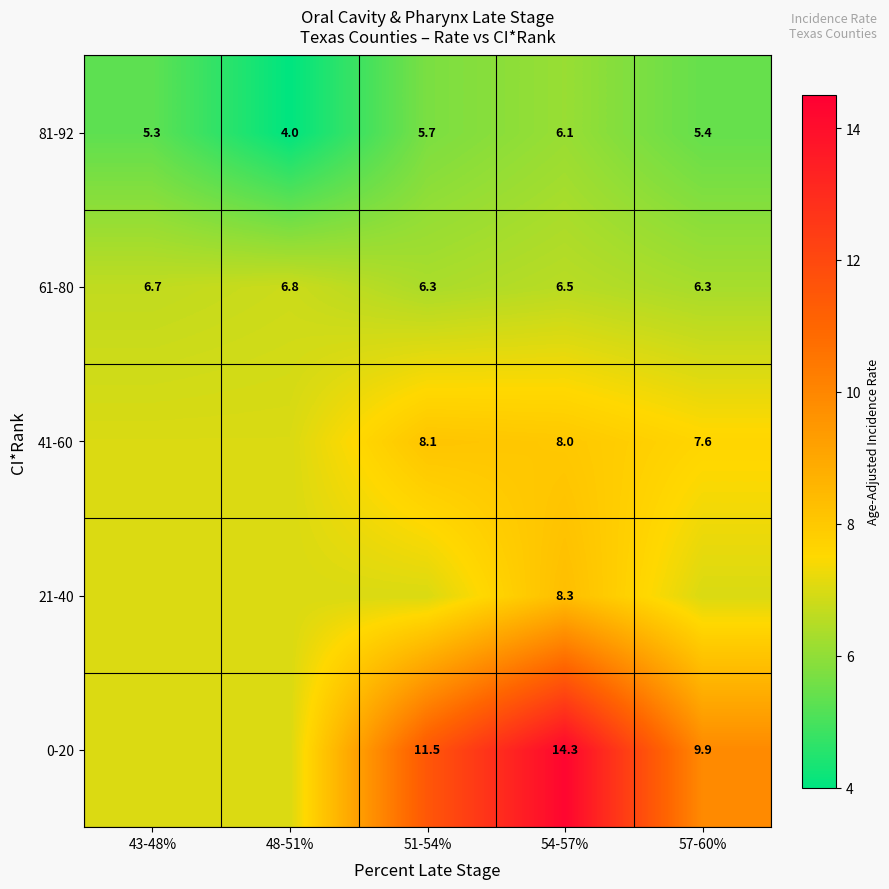

Is it true that 61-80 equals 6.8 at 48-51%?

True